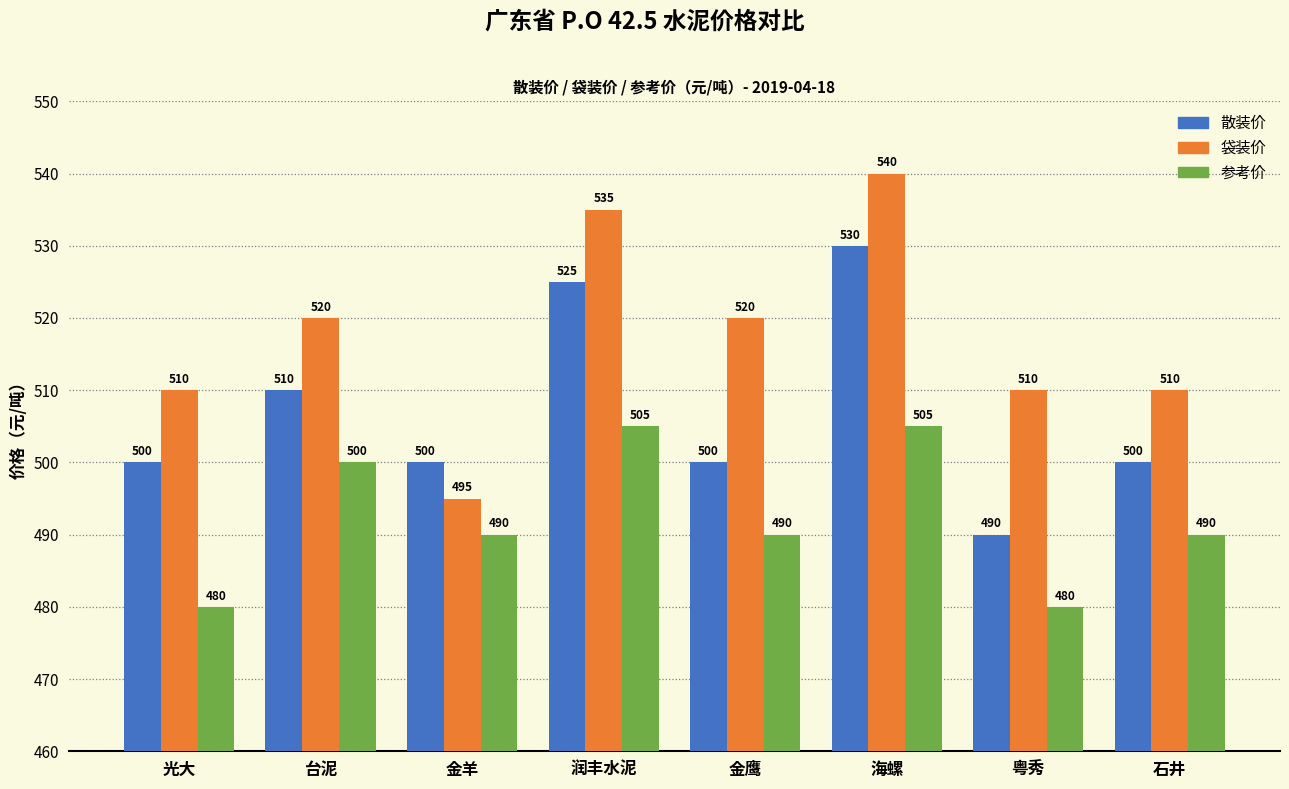

Which series has the widest spread of values?

袋装价